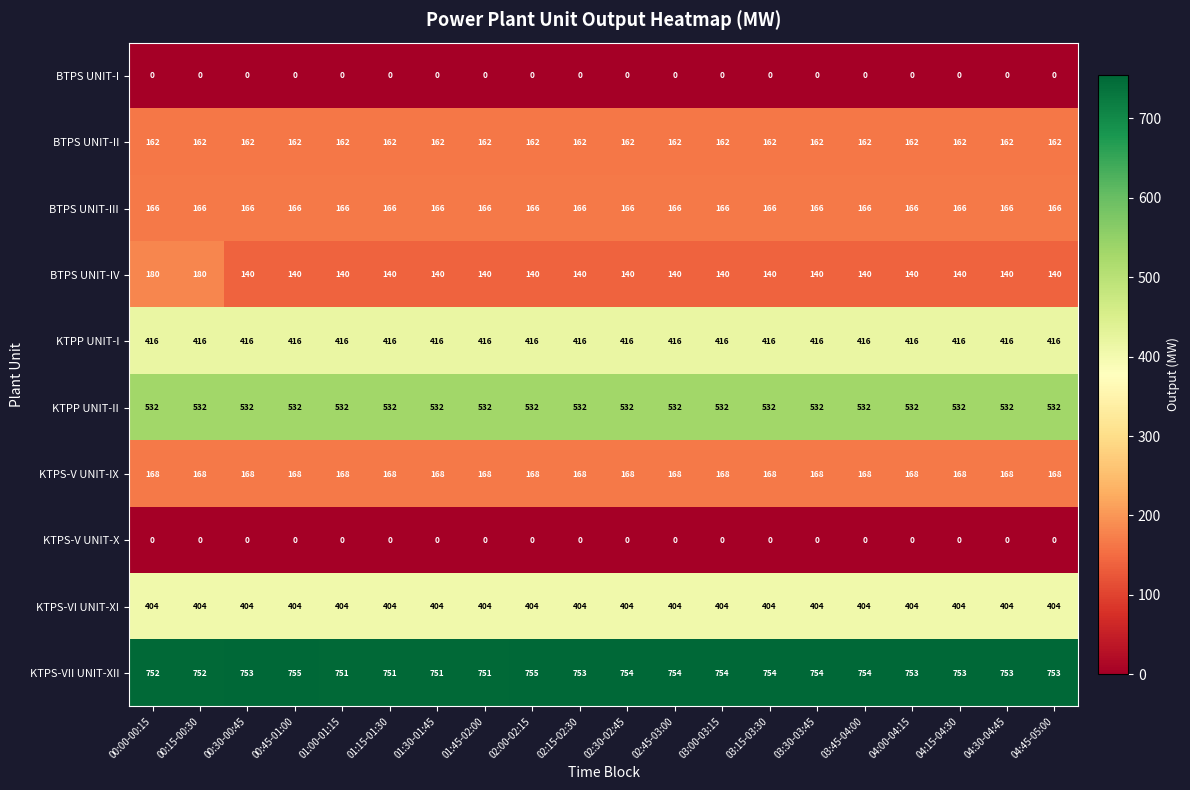

What is the total value across all series at 01:00-01:15?

2739